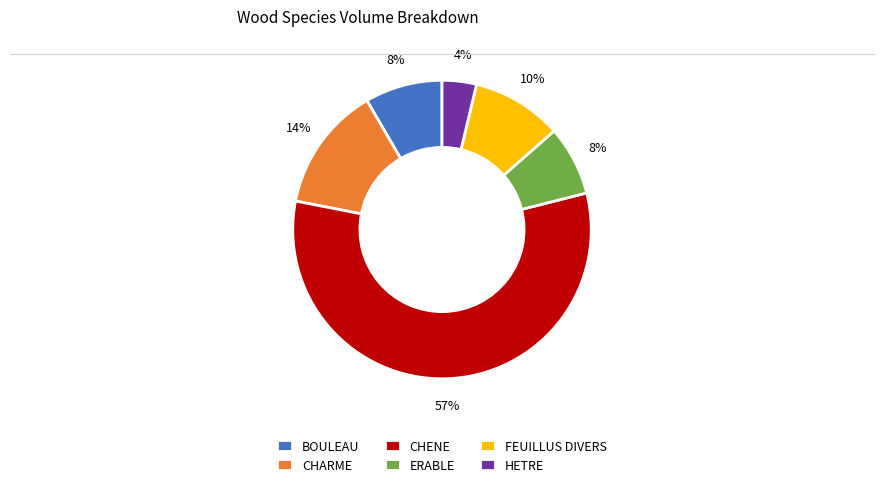

Is it true that BOULEAU is 8% of the pie?

True